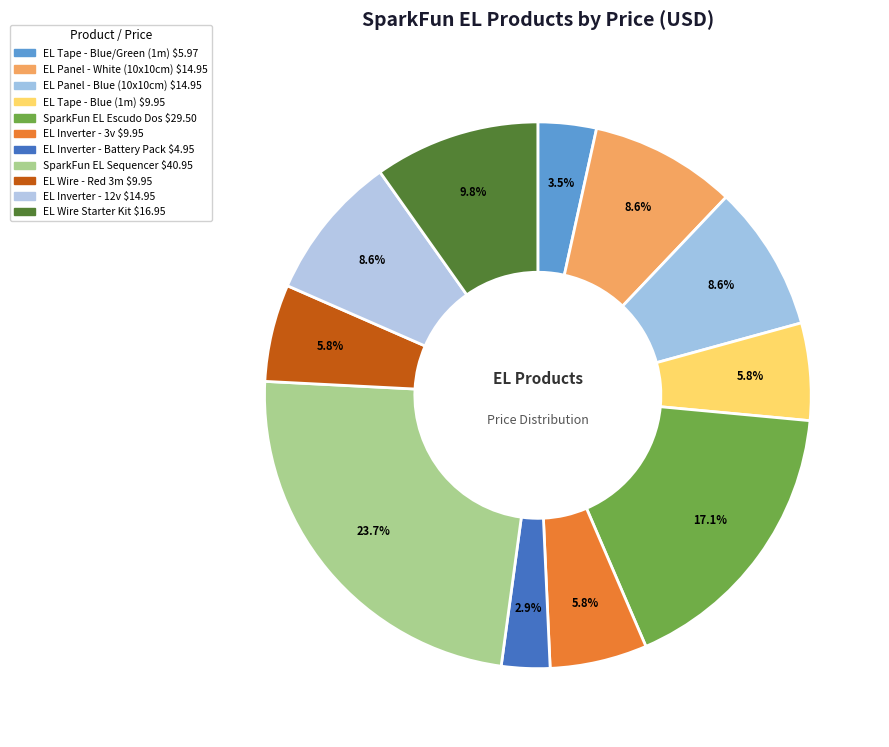

Rank the categories by value from highest to lowest.

SparkFun EL Sequencer, SparkFun EL Escudo Dos, EL Wire Starter Kit, EL Panel - White (10x10cm), EL Panel - Blue (10x10cm), EL Inverter - 12v, EL Tape - Blue (1m), EL Inverter - 3v, EL Wire - Red 3m, EL Tape - Blue/Green (1m), EL Inverter - Battery Pack